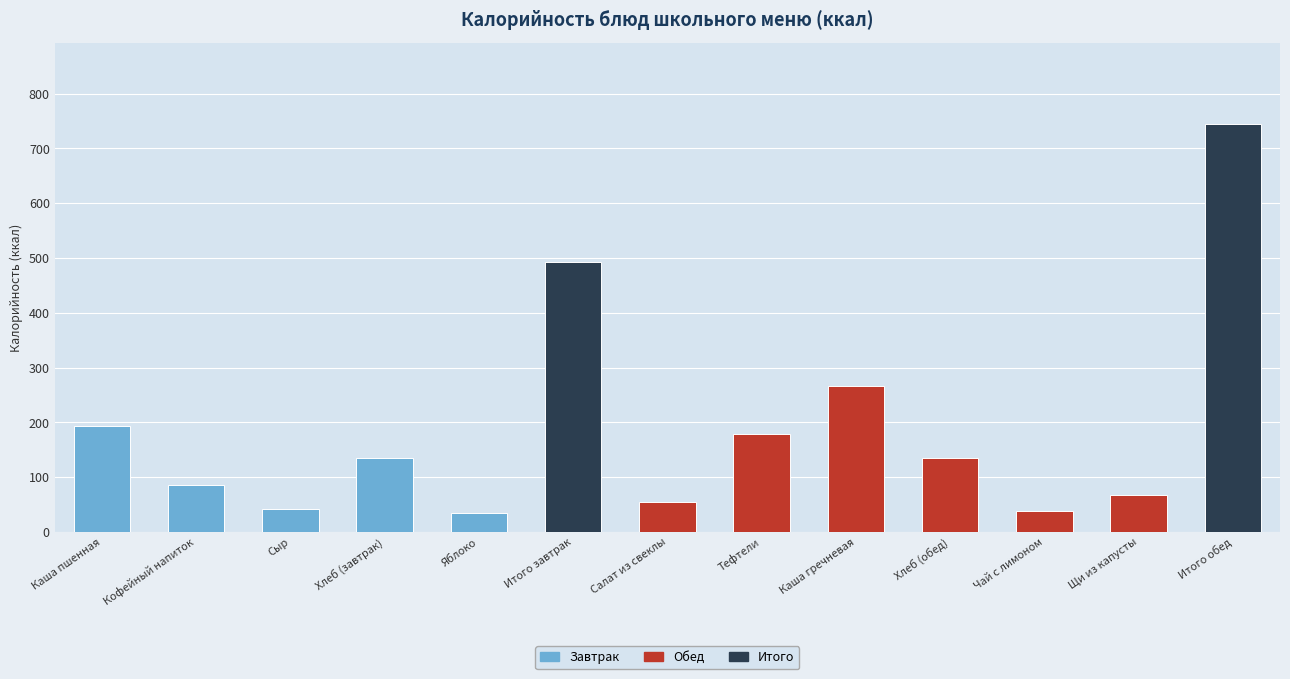

Reading left to right, list all the values displayed in this chart.

Каша пшенная=194.0	Кофейный напиток=86.4	Сыр=42.6	Хлеб (завтрак)=136.0	Яблоко=34.0	Итого завтрак=493.0	Салат из свеклы=55.3	Тефтели=179.2	Каша гречневая=267.0	Хлеб (обед)=136.0	Чай с лимоном=38.7	Щи из капусты=68.1	Итого обед=744.3